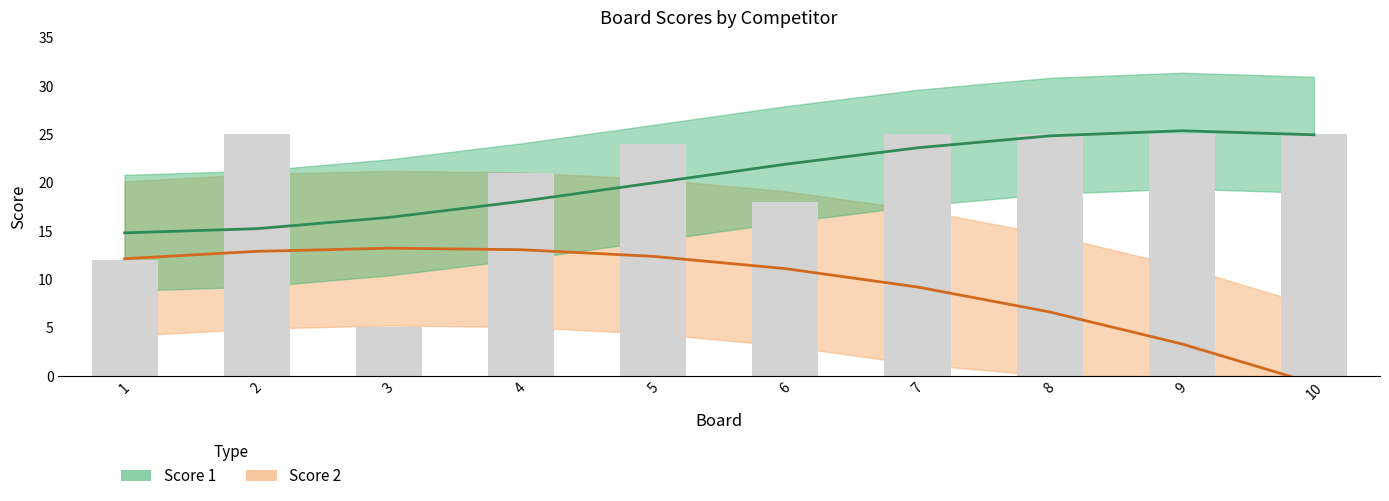

How many categories are shown in the chart?

10